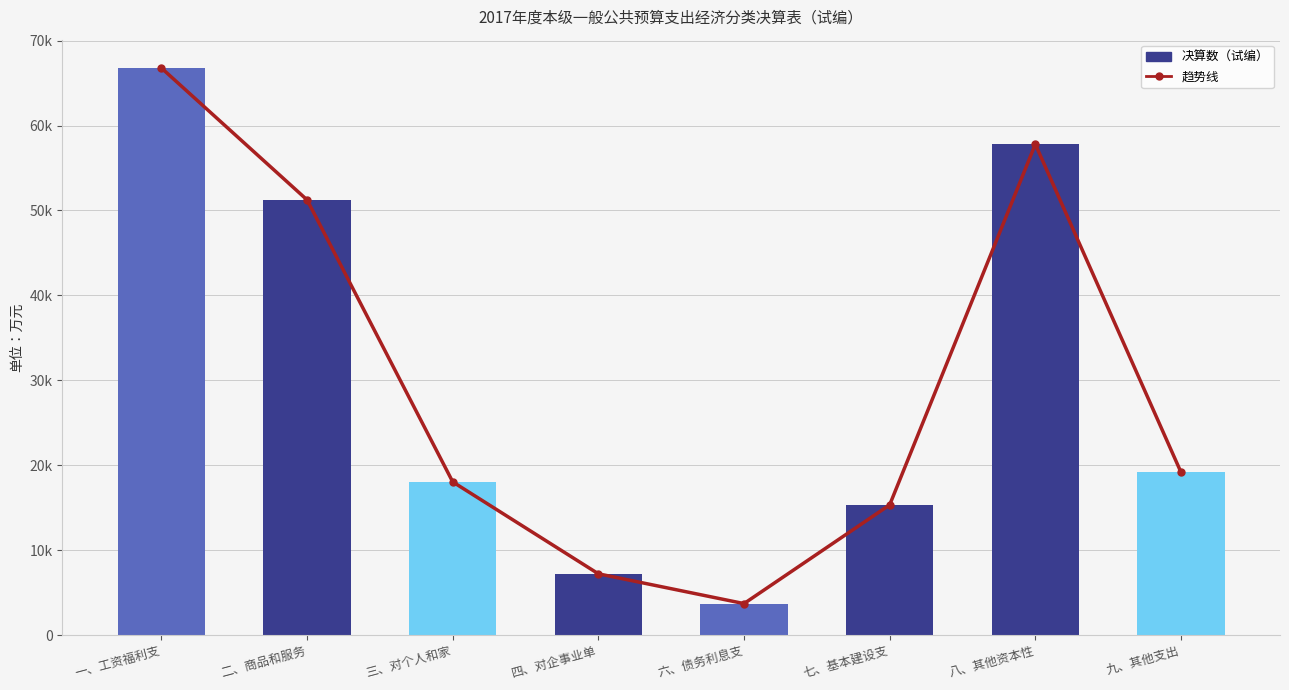

How many categories are shown in the chart?

8